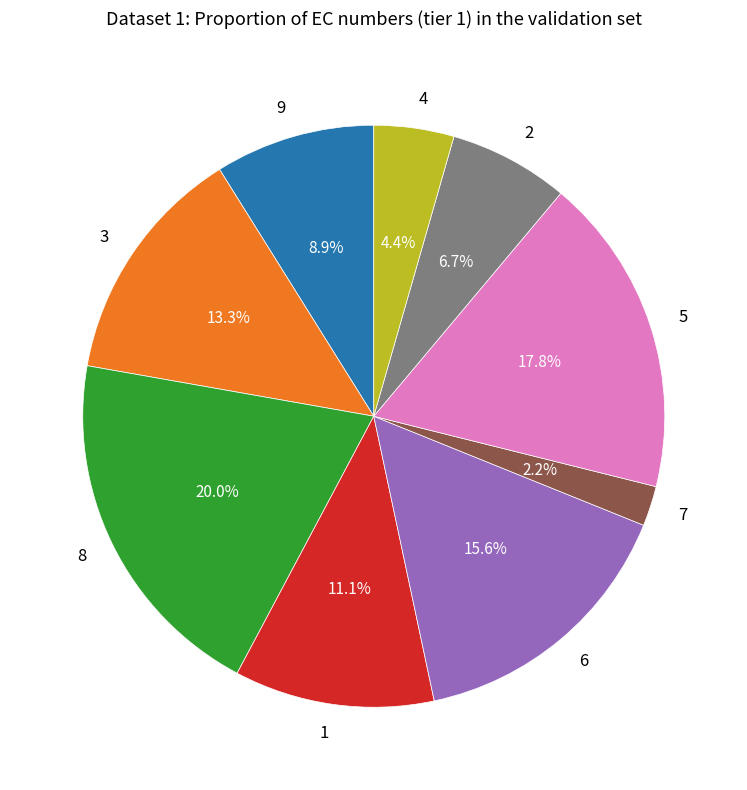

Which has a higher value, 2 or 8?

8